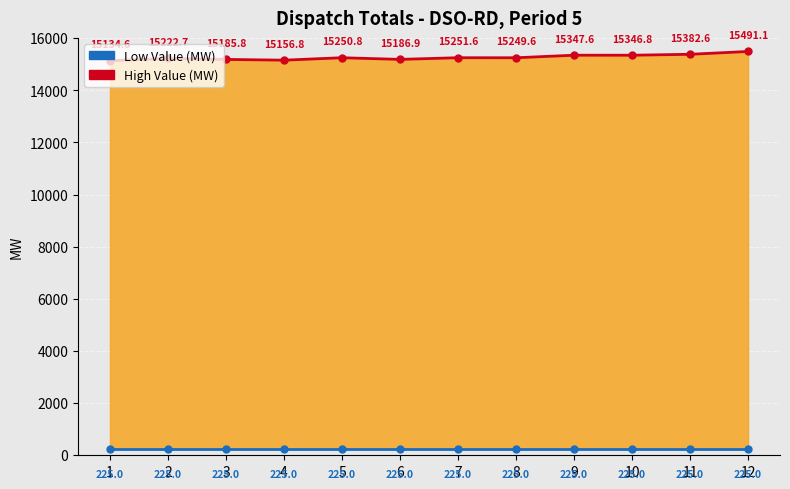

True or false: Low Value (MW) has more than 2 interior local peaks.

False